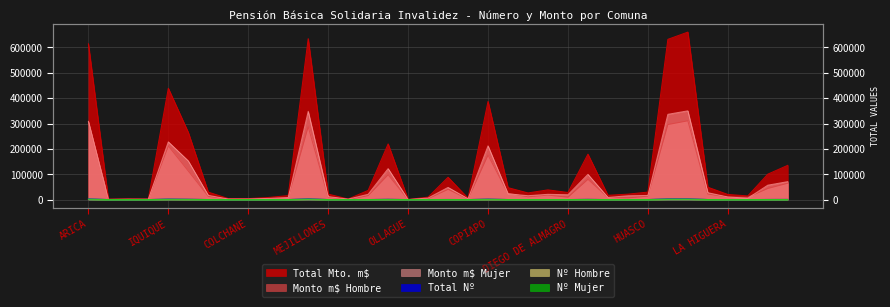

At which category does Monto m$ Mujer reach its first local valley?

CAMARONES